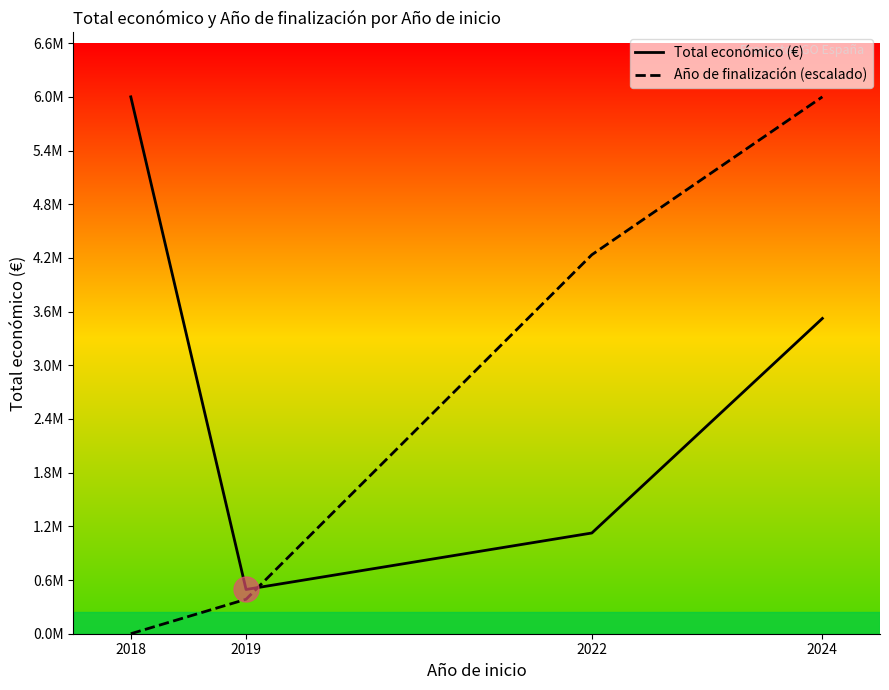

Reading left to right, what are all the values shown in this chart?

Total económico (€): 2018=6034592.0	2019=497232.0	2022=1132121.0	2024=3543844.4
Año de finalización (escalado): 2018=0.0	2019=387246.5	2022=4259712.0	2024=6034592.0